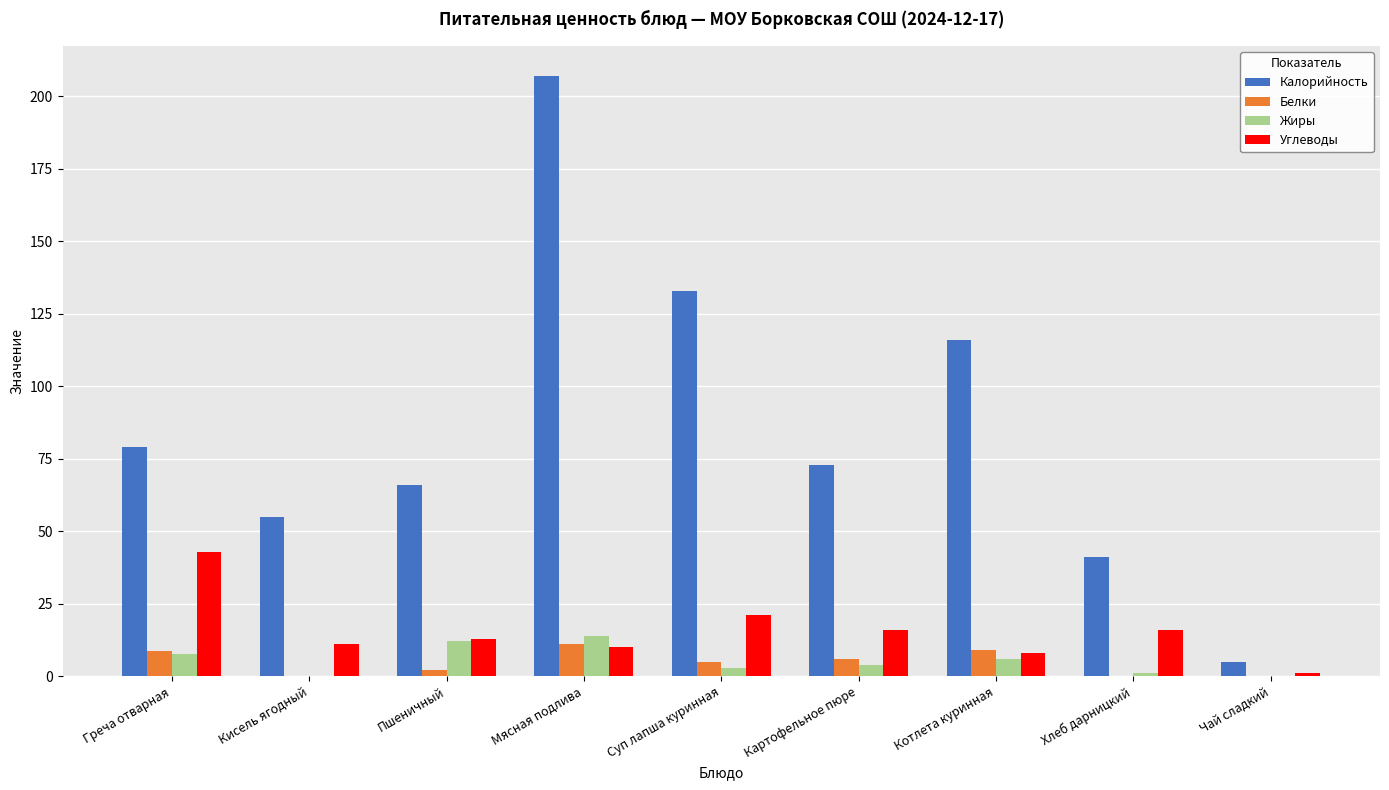

Between Пшеничный and Суп лапша куринная, which series saw the biggest shift?

Калорийность